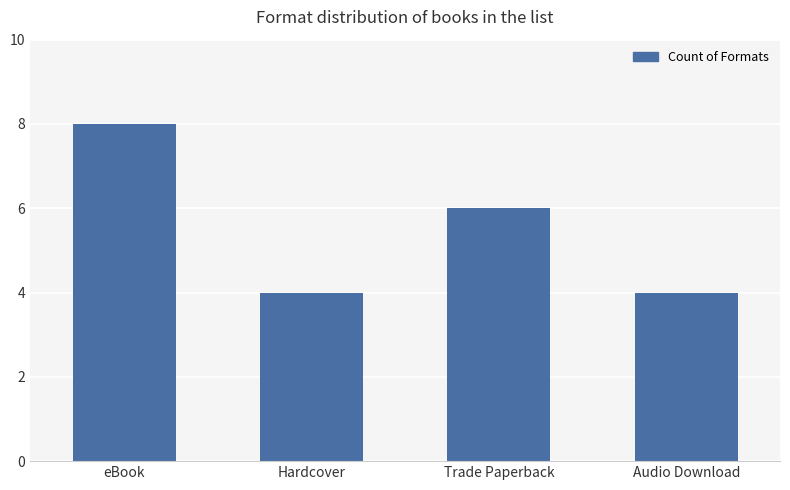

How many values are below 6?

2